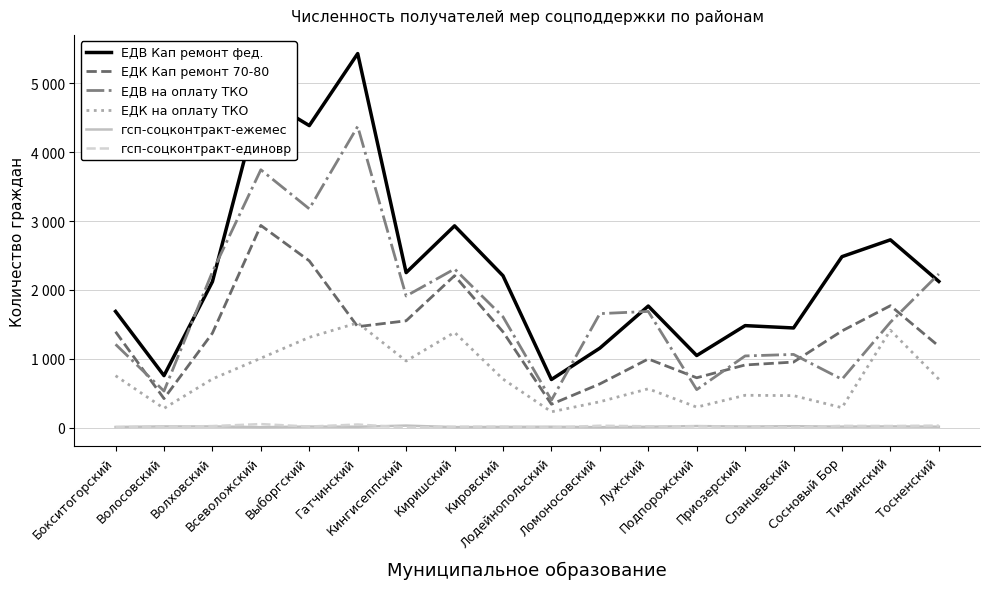

What is the label of the 3rd point from the left?

Волховский